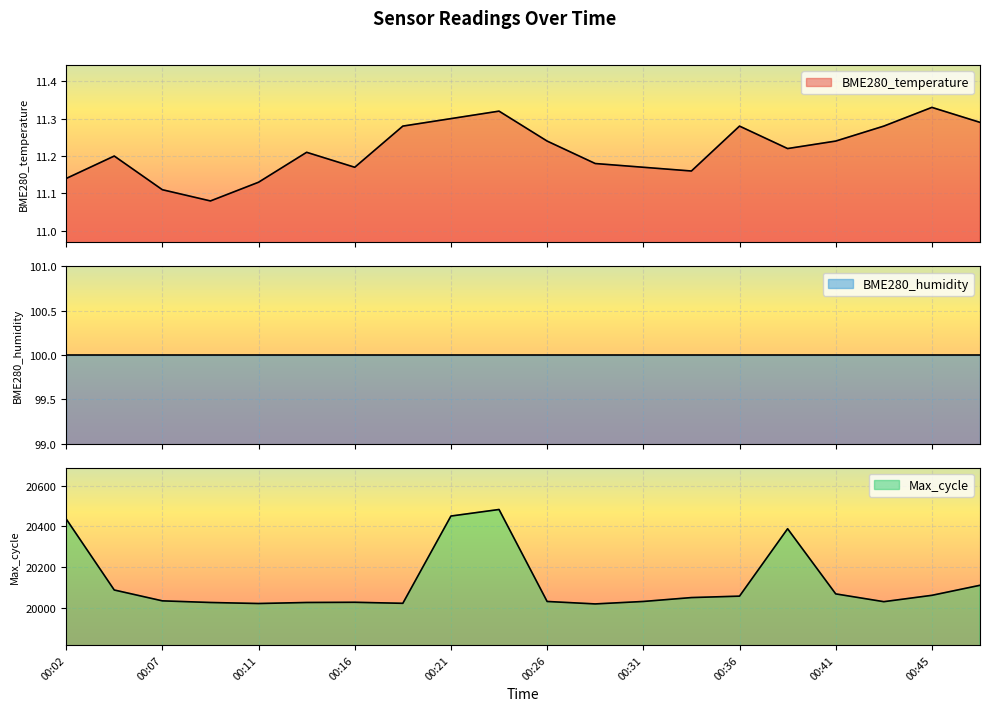

True or false: BME280_temperature and Max_cycle intersect in this chart.

False